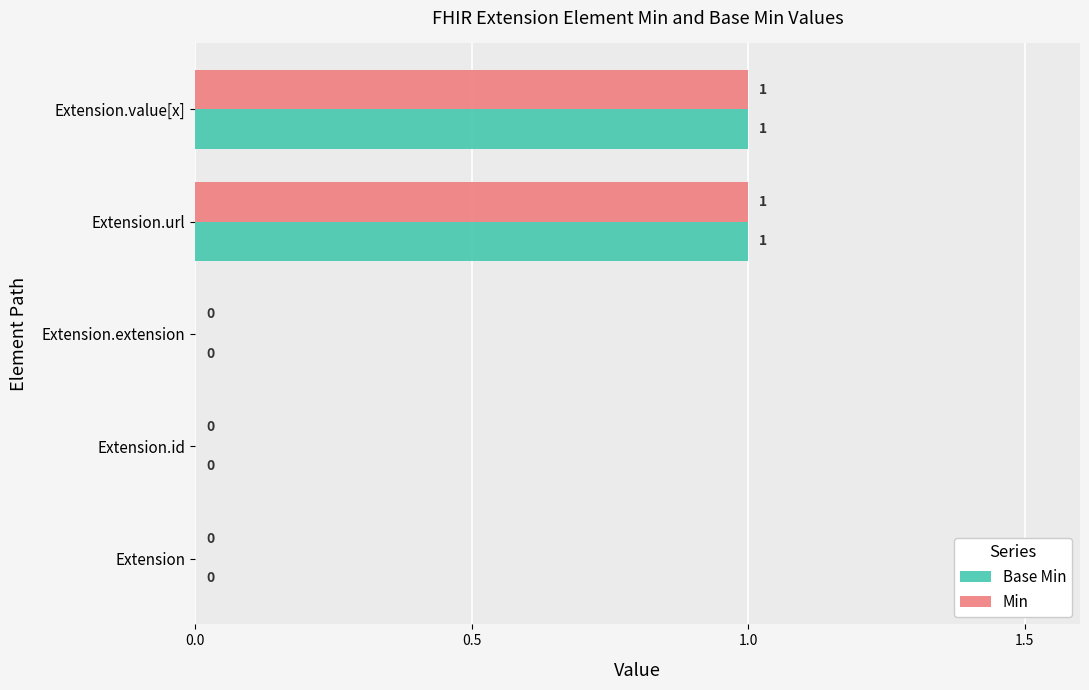

True or false: Min has a value of 0 at Extension.

True